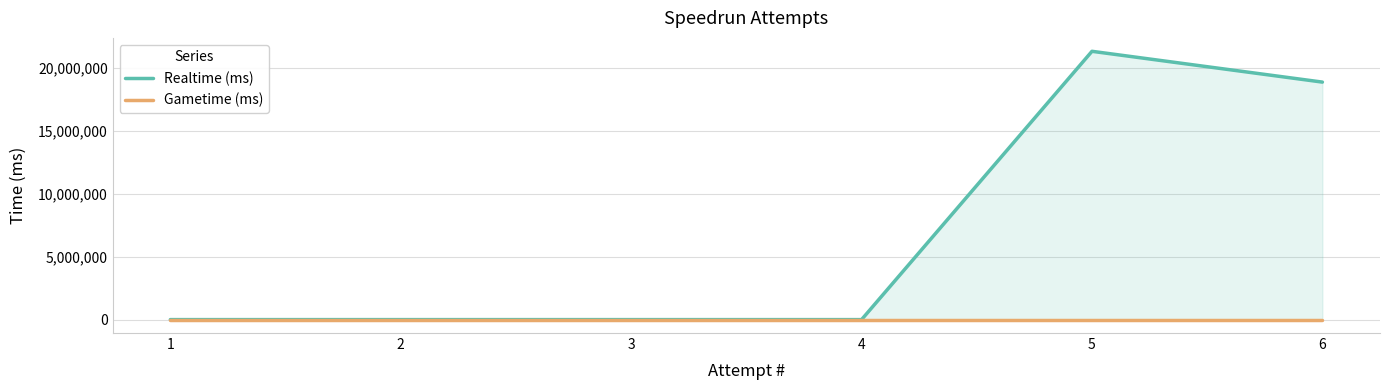

Reading right to left, extract all data points from this chart.

Realtime (ms): 18862495	21308642	0	0	0	0
Gametime (ms): 0	0	0	0	0	0